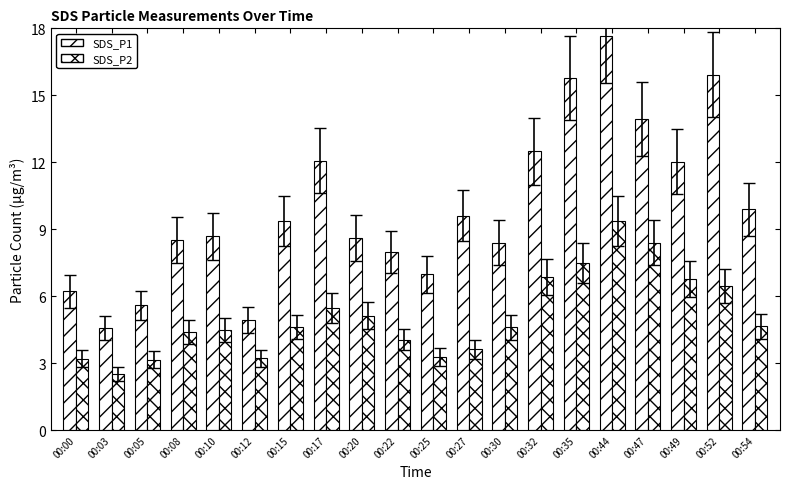

What value does the SDS_P1 series have at 00:03?

4.6